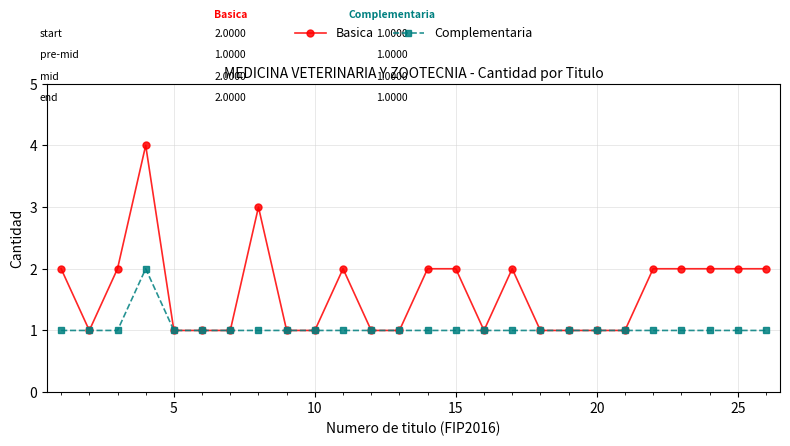

What is the value of the Basica point at the 6th from the left?

1